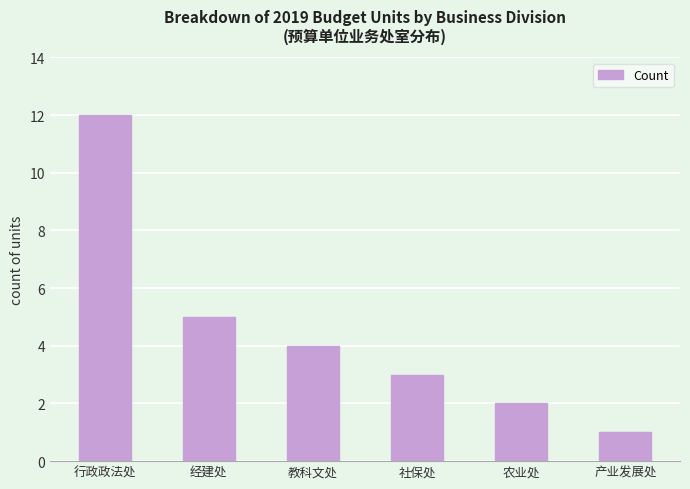

What is the difference between the maximum and minimum values?

11